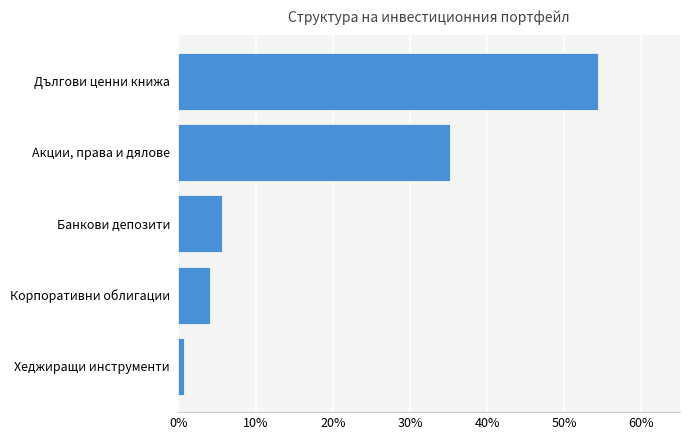

At which category does the chart reach its peak across all series?

Дългови ценни книжа